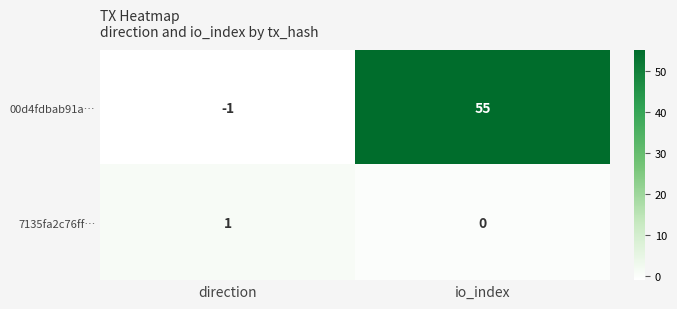

At which label is 7135fa2c76ff… closest to 0?

io_index